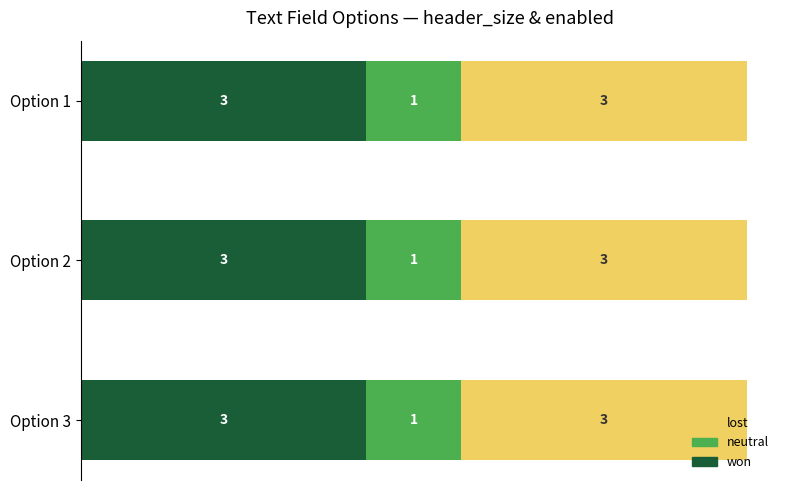

What is the total value across all series at Option 2?

7